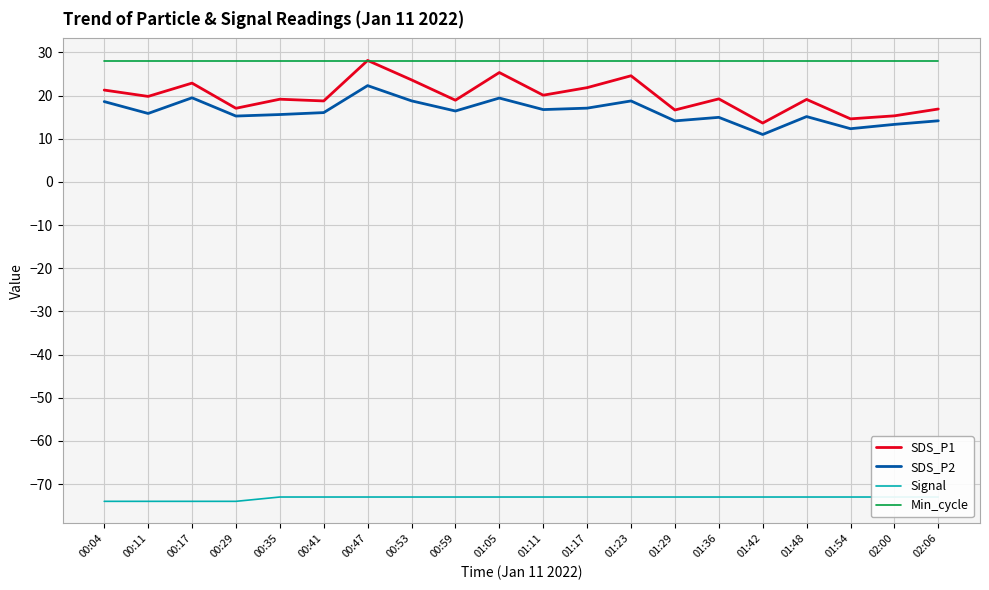

Rank the series at 02:00 from highest to lowest value.

Min_cycle, SDS_P1, SDS_P2, Signal